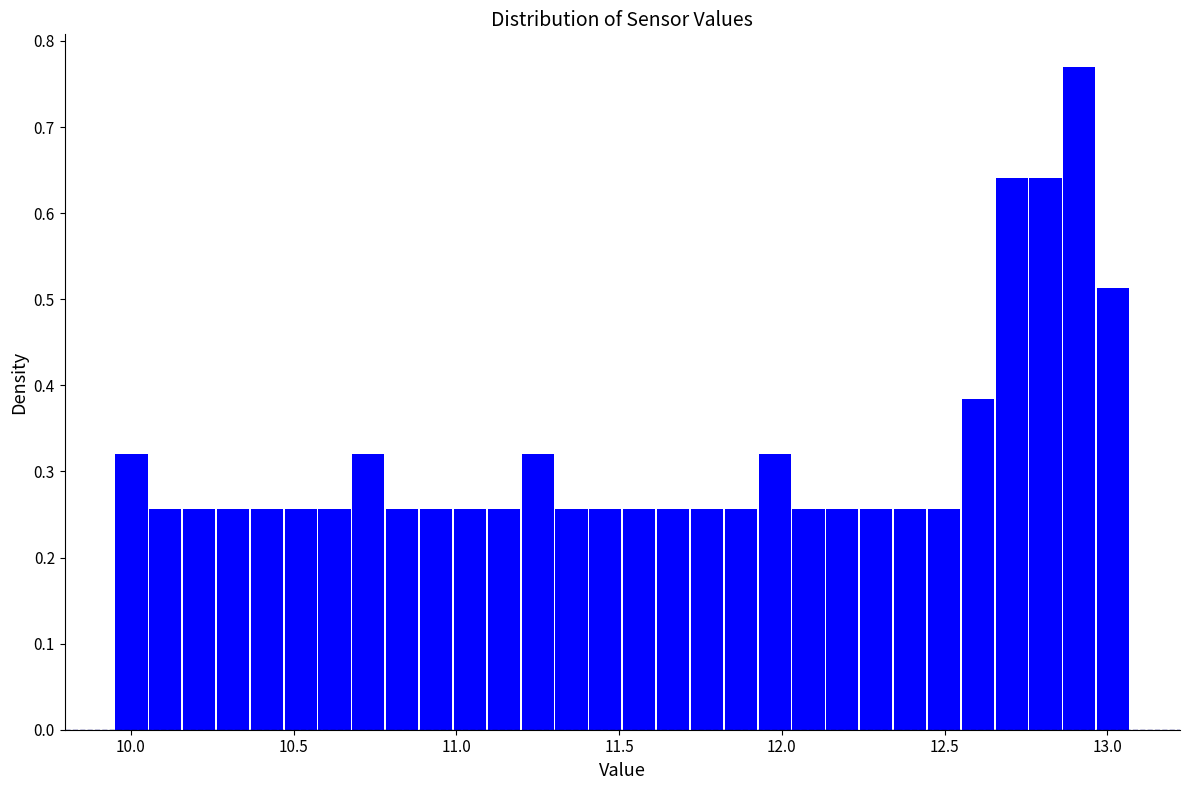

Read against the x-axis, roughly where is the centre of the tallest bar?

12.90